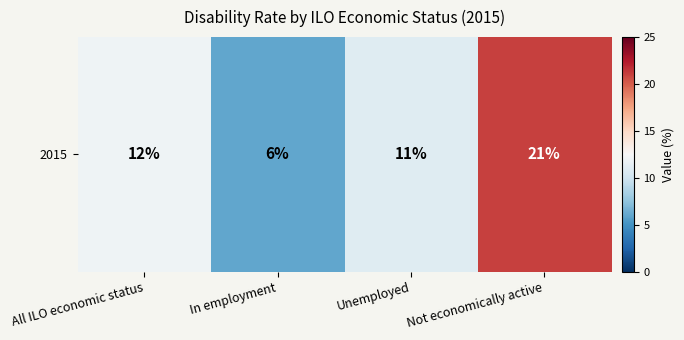

Which label corresponds to the smallest value in the chart?

In employment